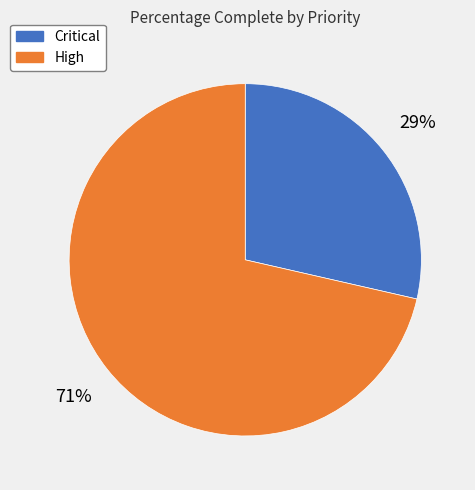

To the nearest percent, what portion does High represent?

71%